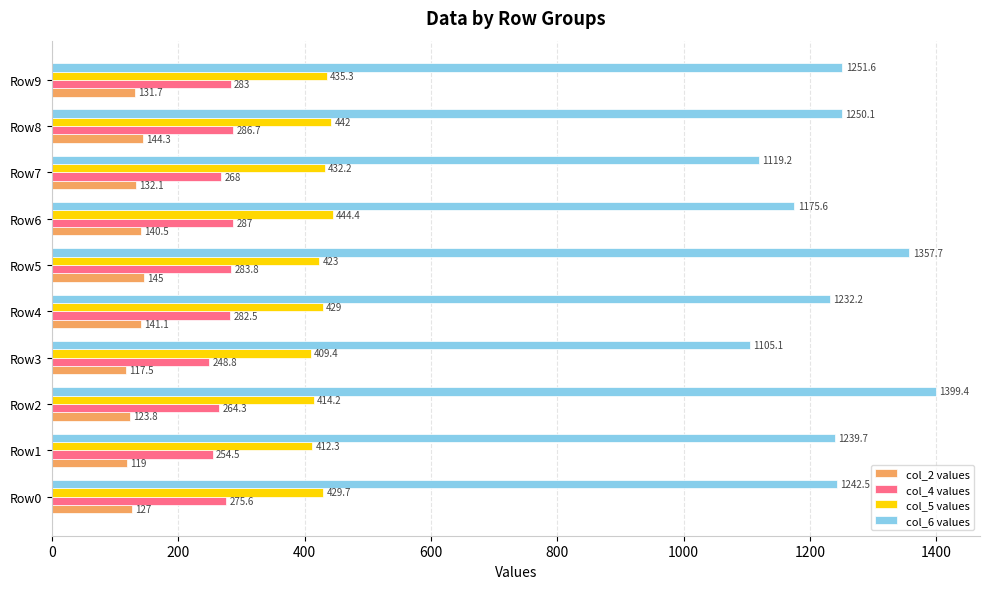

Is it true that col_6 values equals 1119.2 at Row7?

True